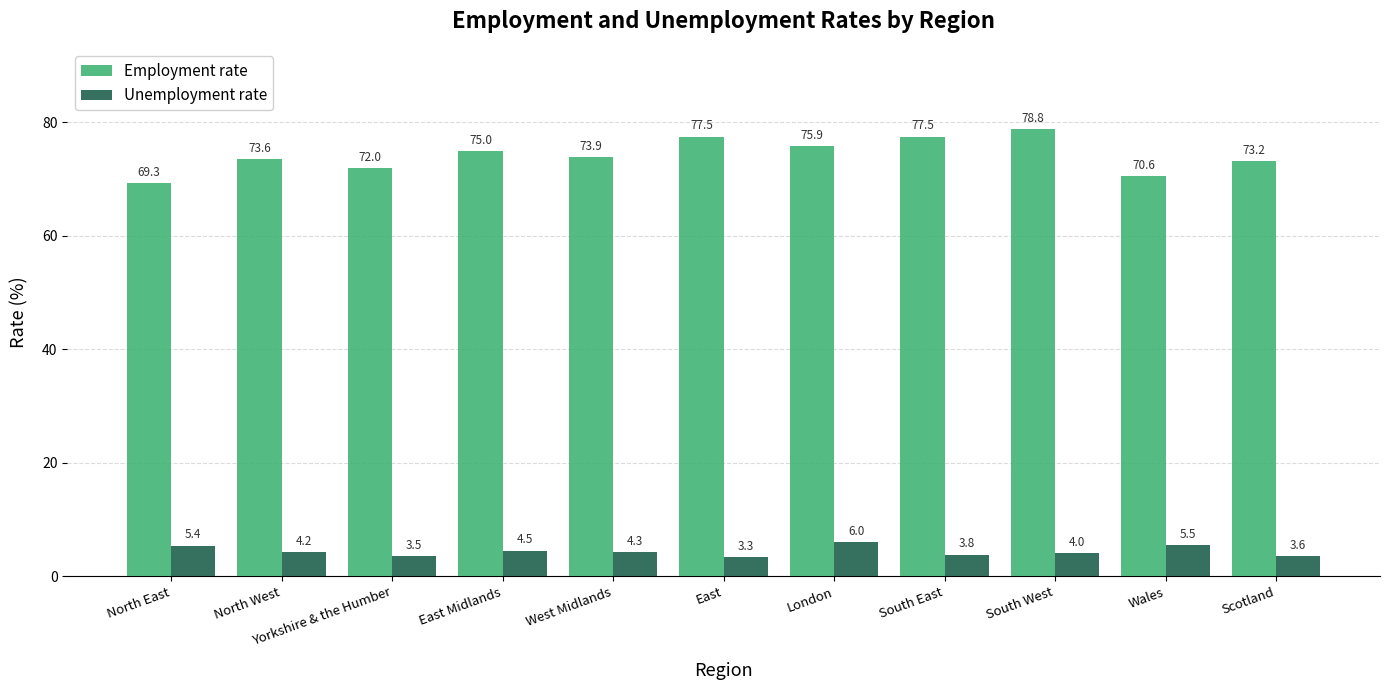

What is the smallest value displayed?

3.3